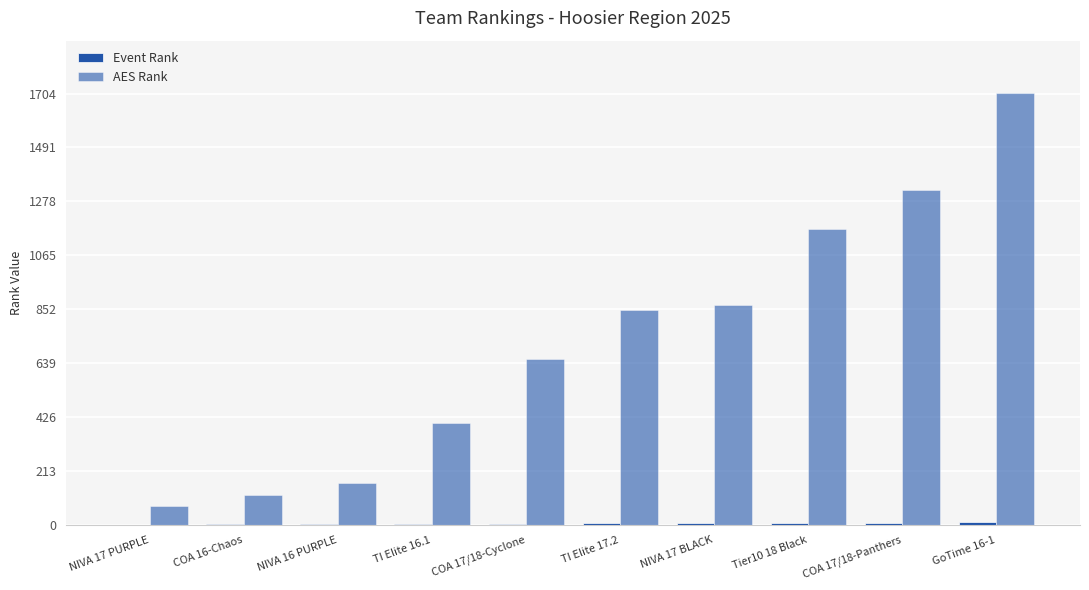

What is the sum of all Event Rank values?

55